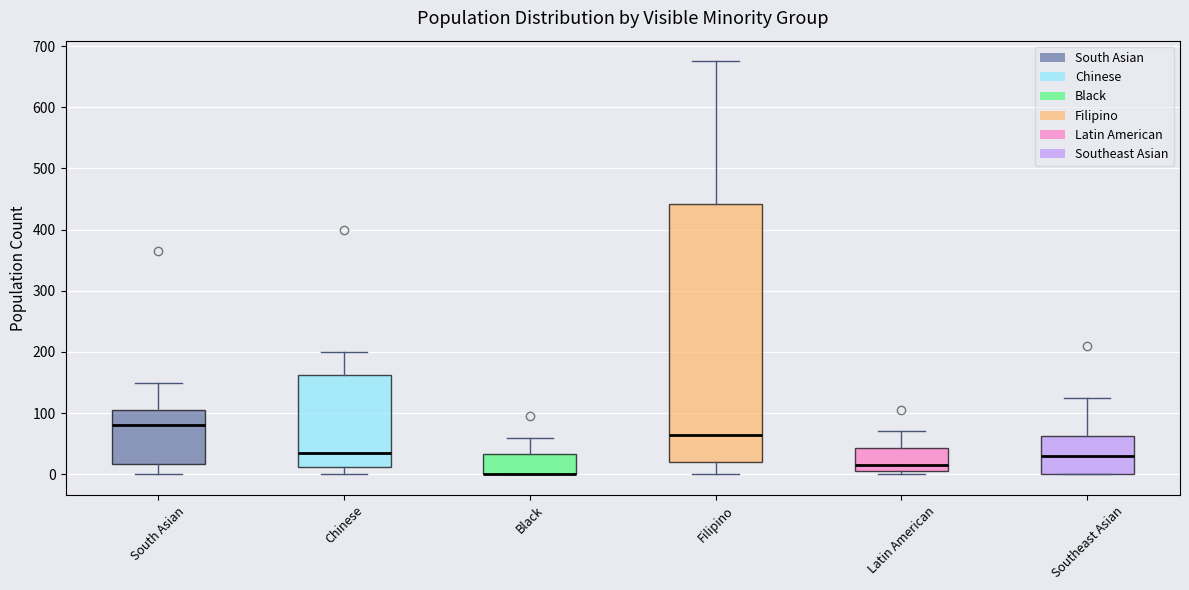

Comparing the boxes themselves (not the whiskers), which one is the tallest?

Filipino